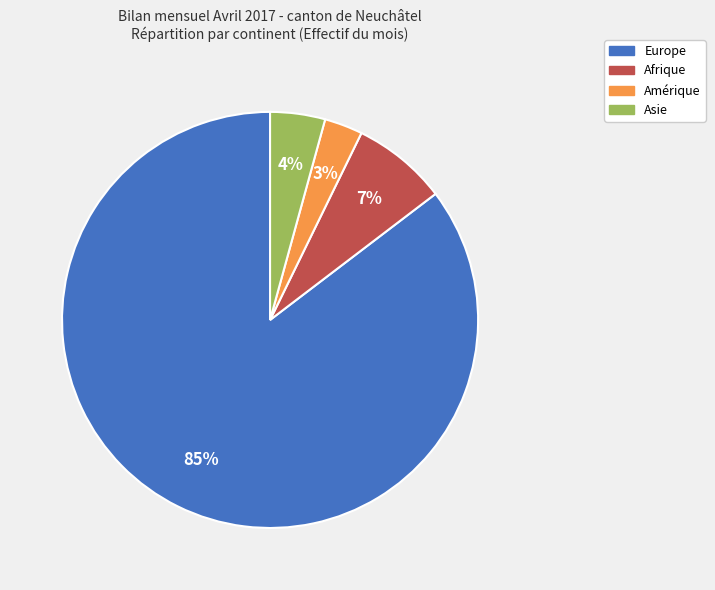

How many slices are in this pie chart?

4